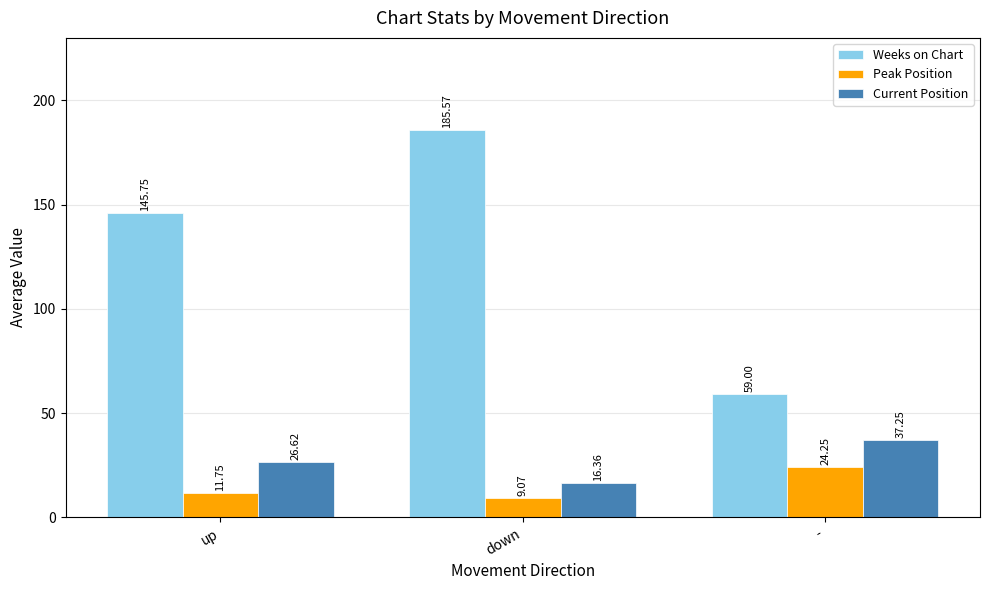

List the series in order of their peak value, lowest first.

Peak Position, Current Position, Weeks on Chart